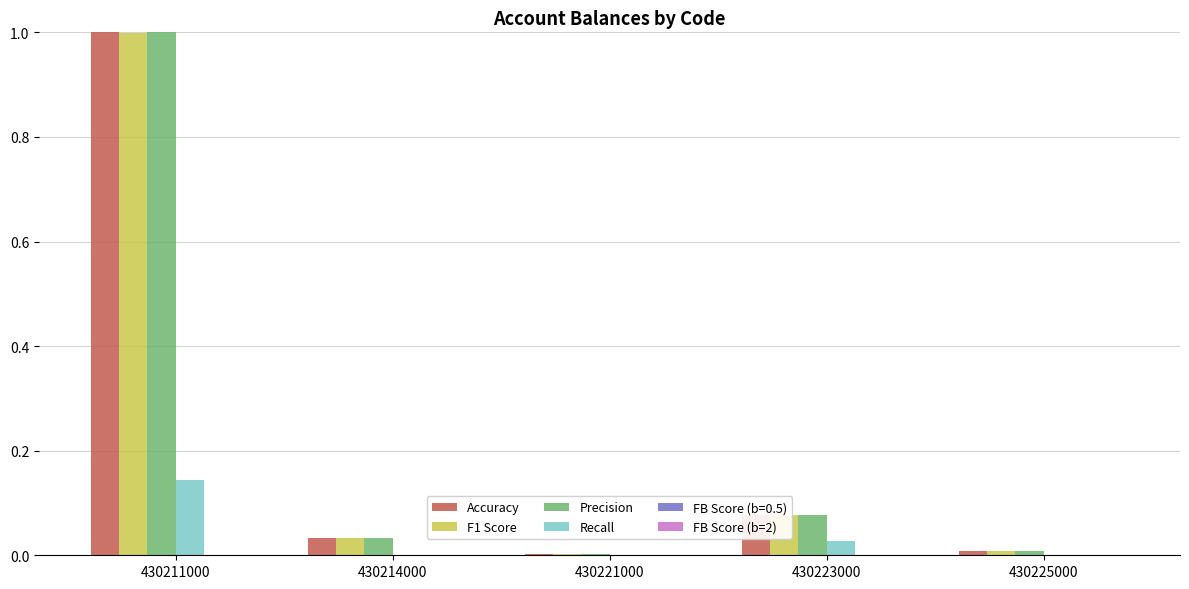

What is the maximum value shown in the chart?

1.0